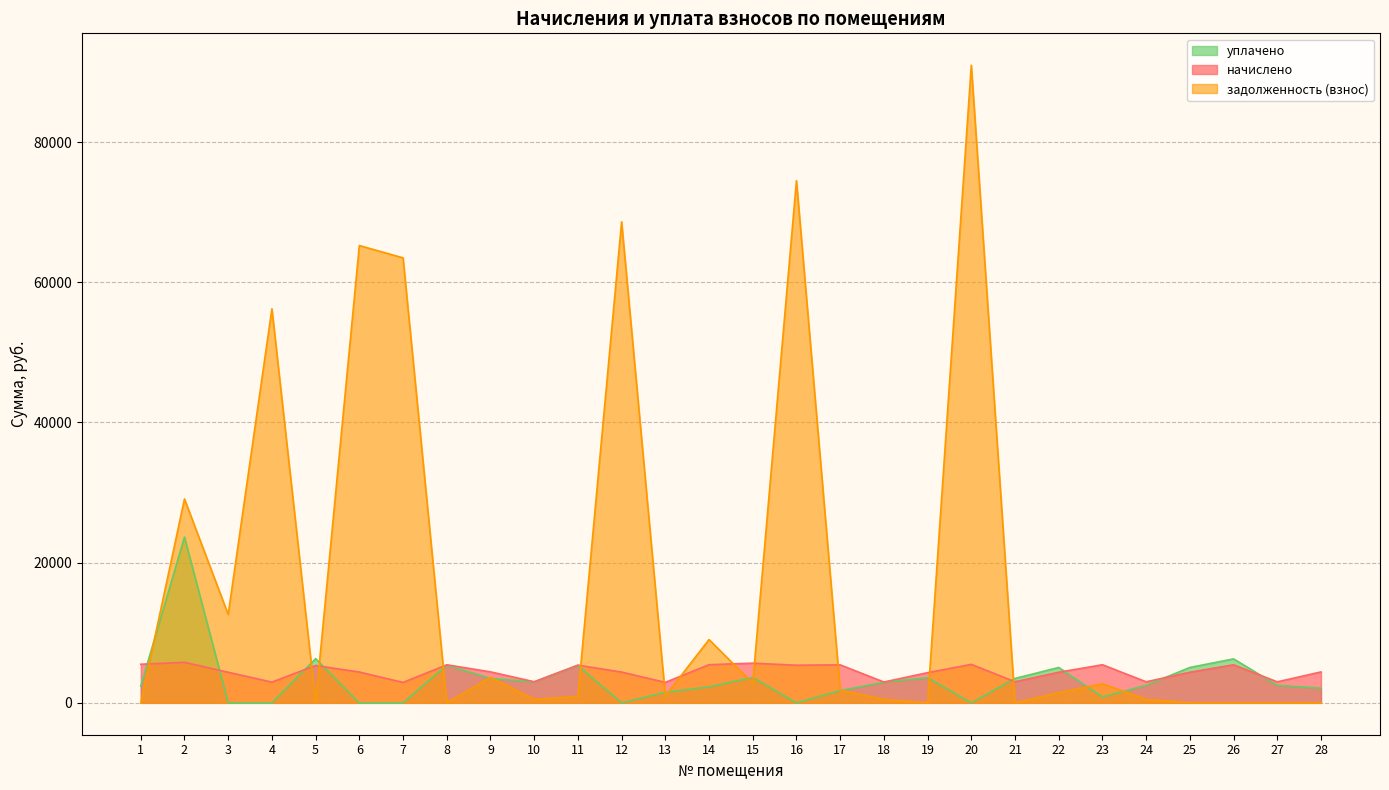

What is the total value across all series at 20?

96443.9